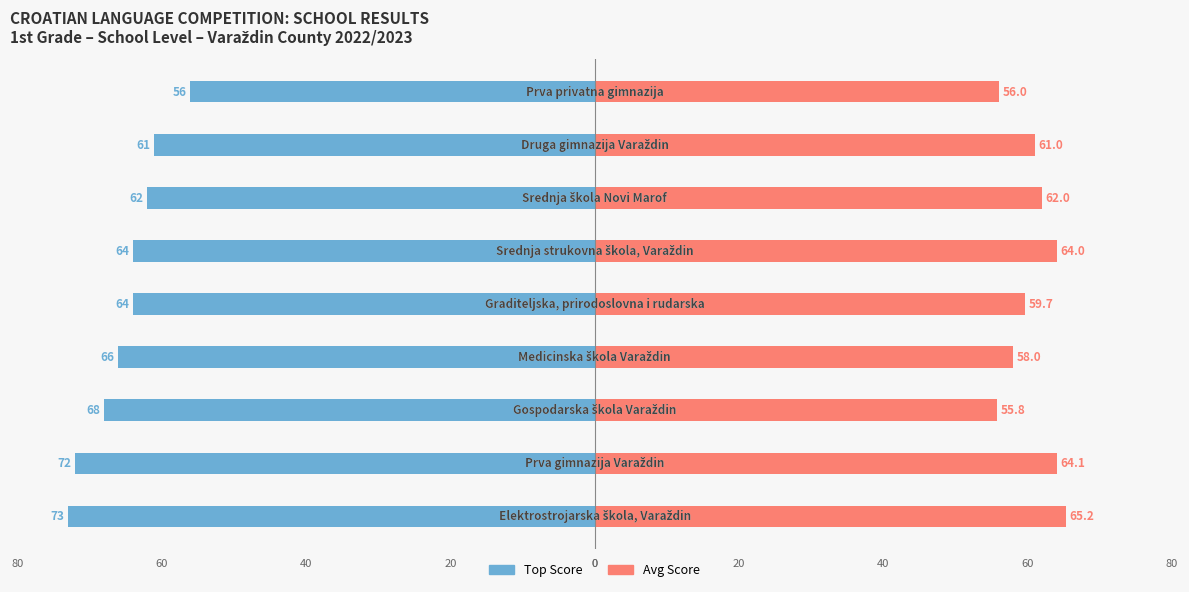

Where does the Top Score series first go above -64?

6